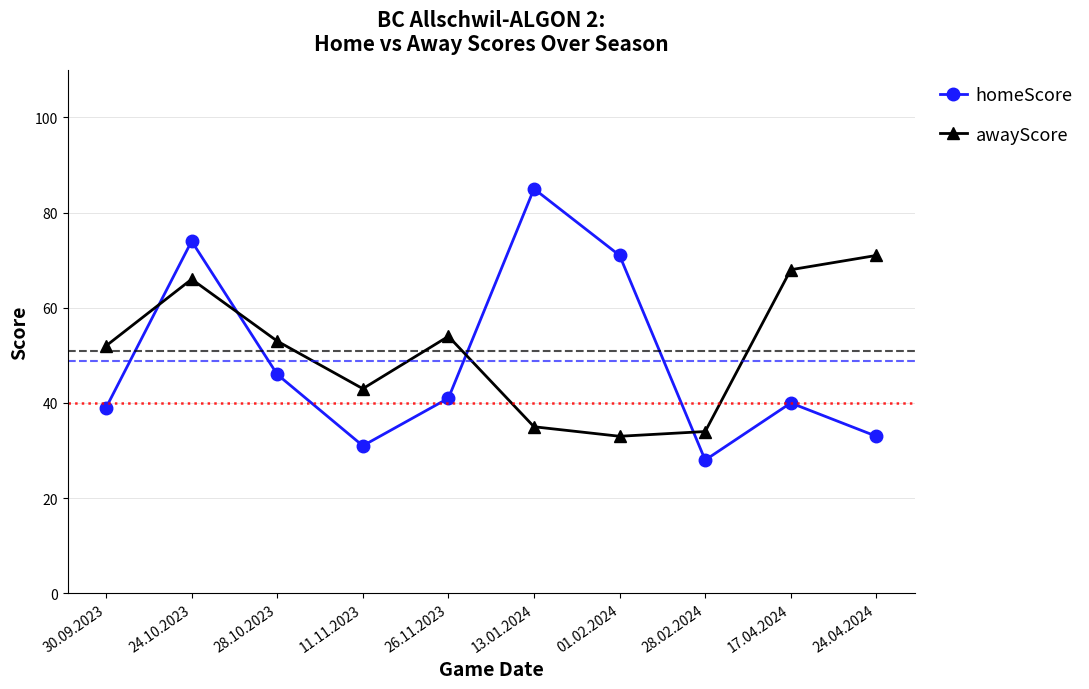

The value of homeScore at 28.02.2024 is 28. True or false?

True